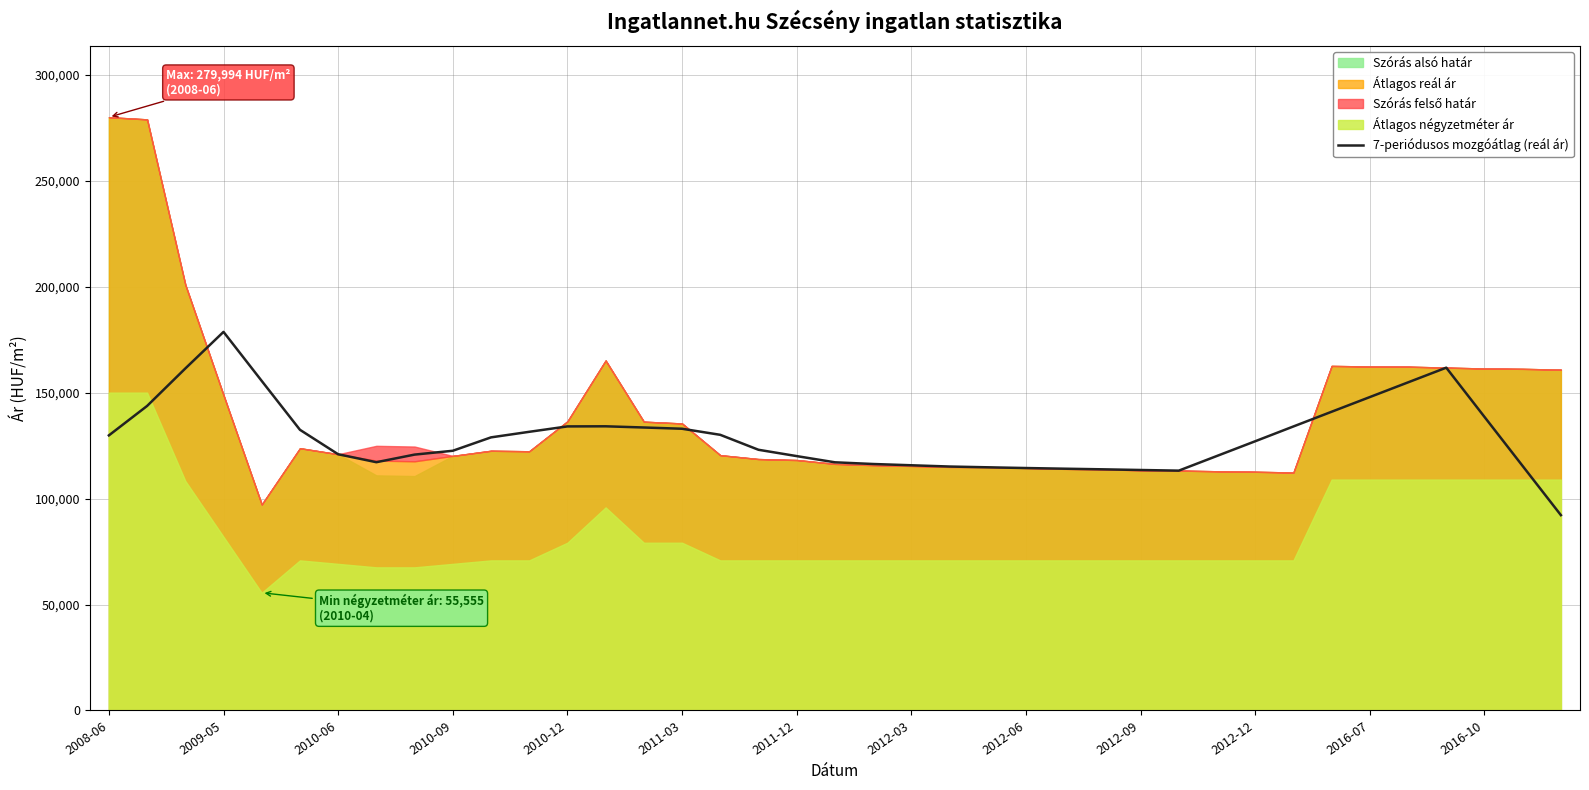

What is the approximate value at 2016-07?

131509.9